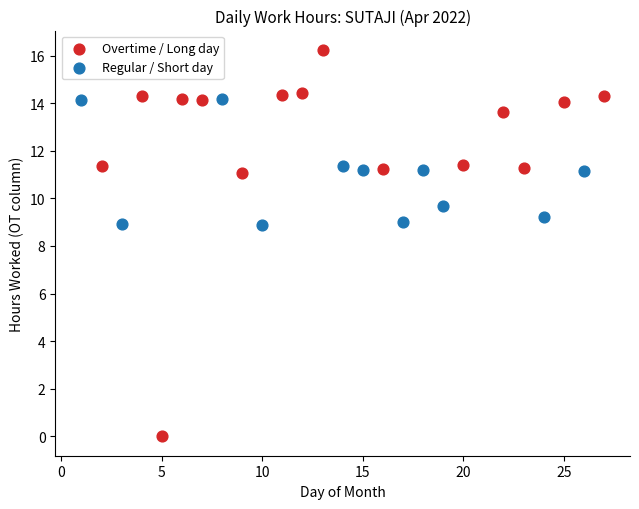

Which series contains the lowest Y value?

Overtime / Long day